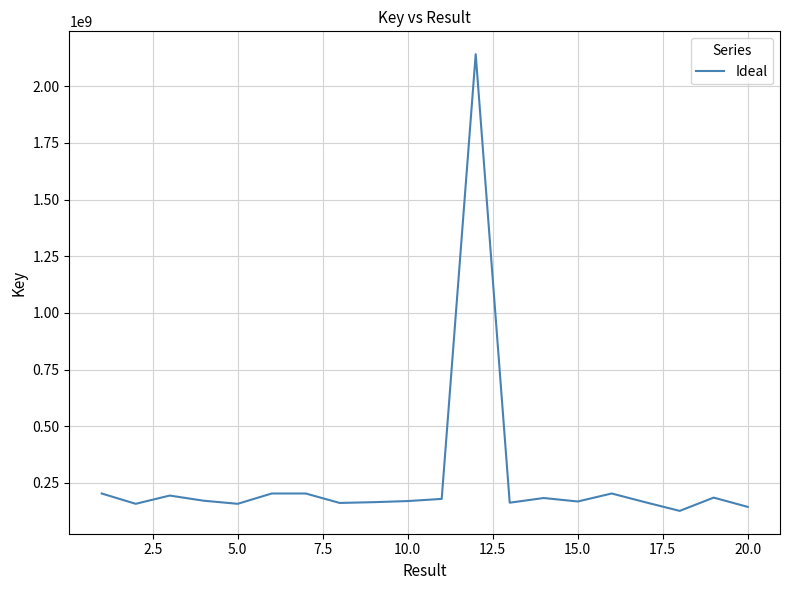

What is the minimum value shown in the chart?

126564556